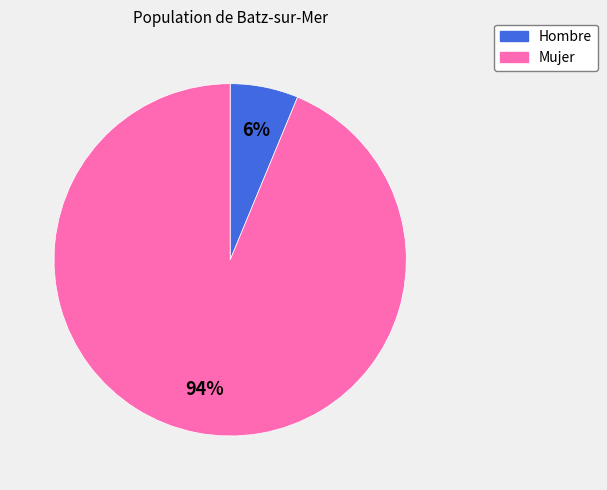

True or false: Mujer accounts for 99% of the total.

False